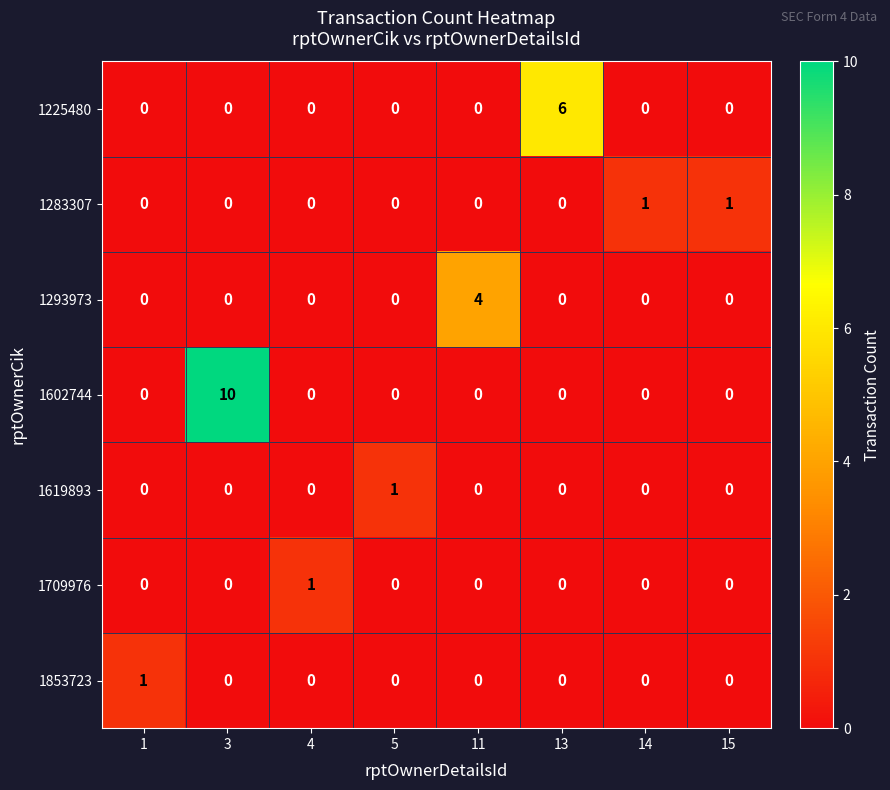

Is it true that 1293973 equals 4 at 11?

True